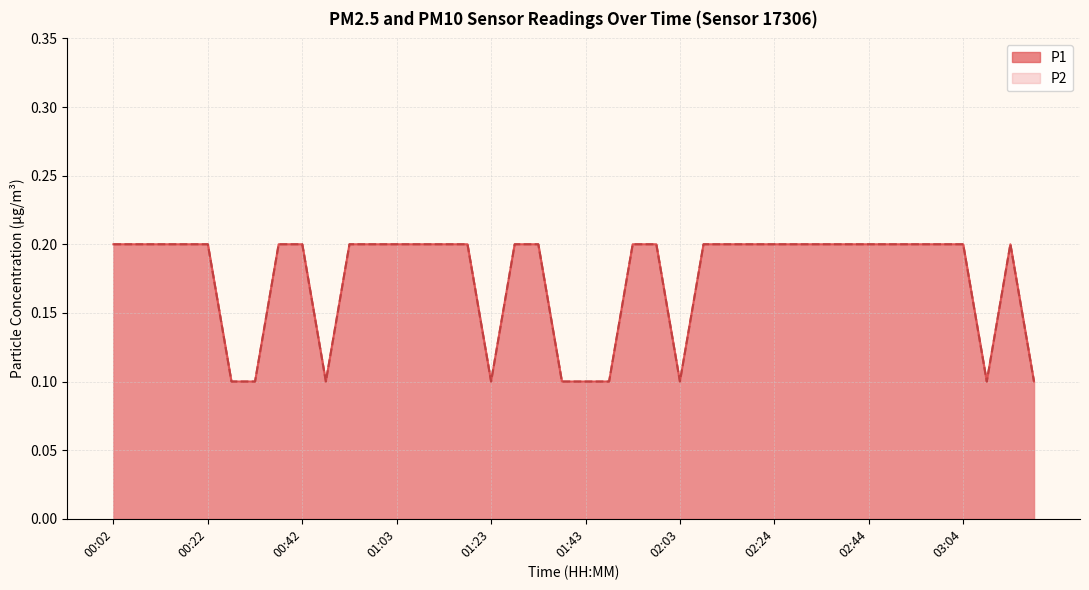

How many lines are shown in the chart?

2